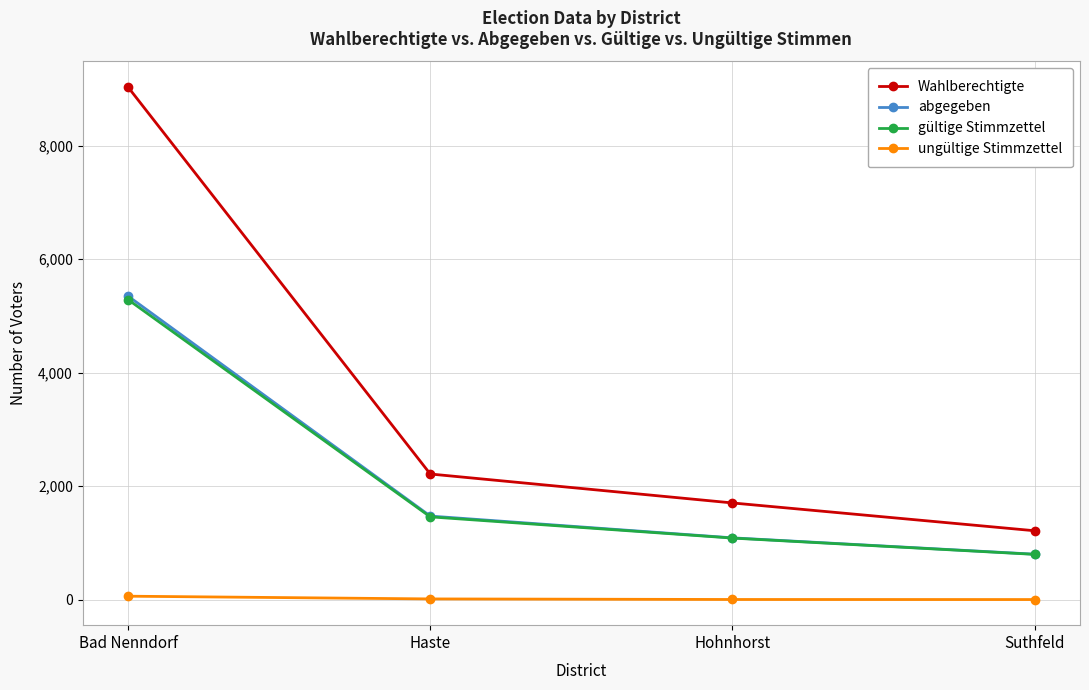

What is the value of the Wahlberechtigte point at the 1st from the left?

9032